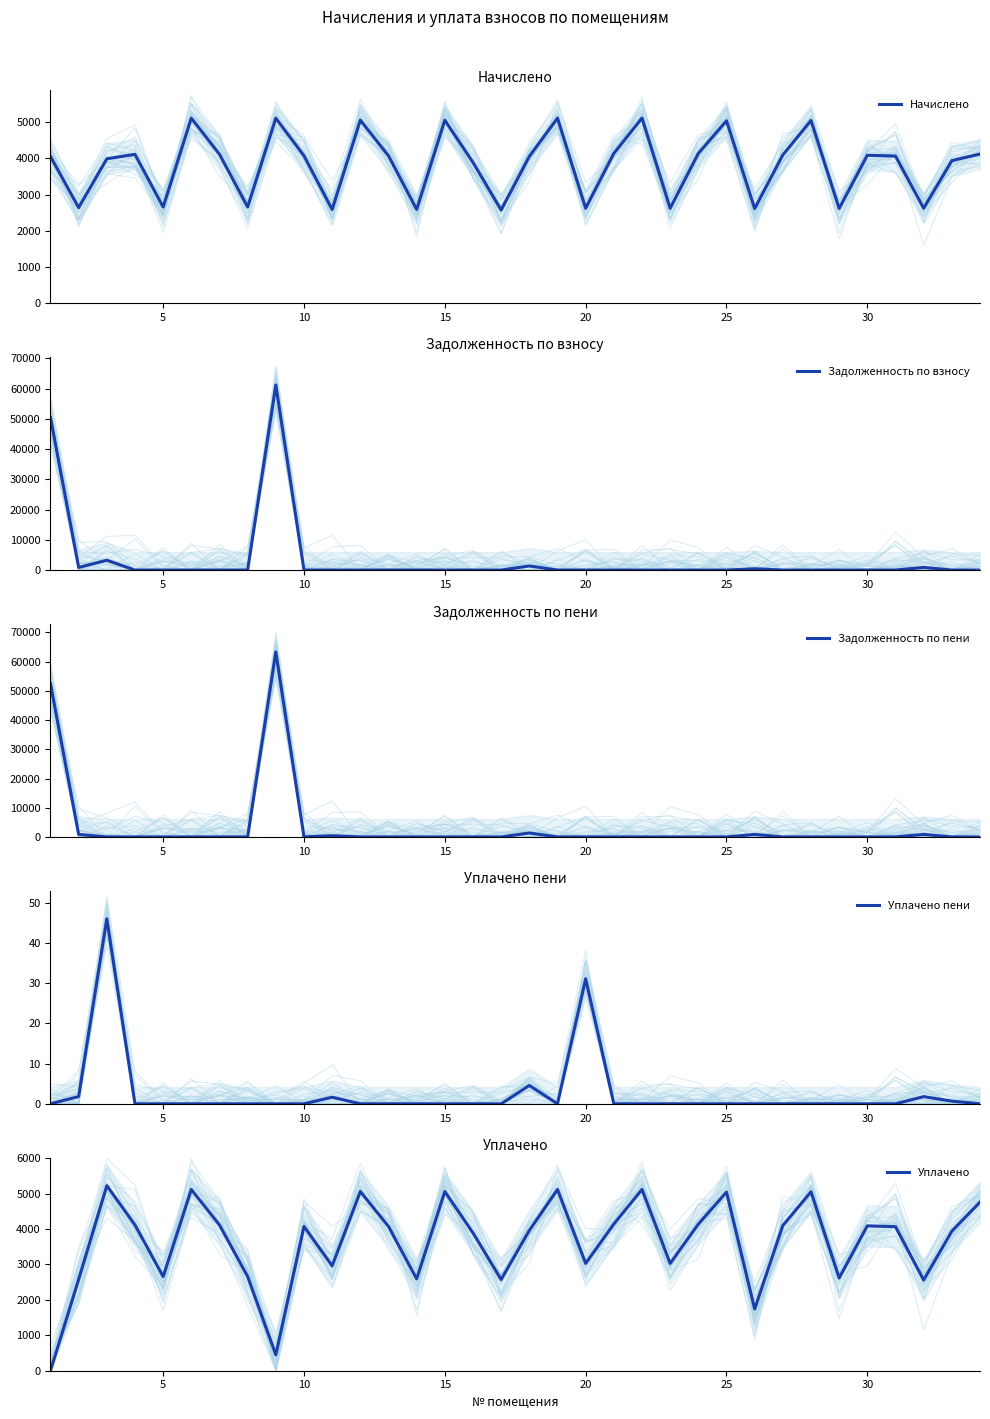

Which series has the largest total across all categories?

Начислено